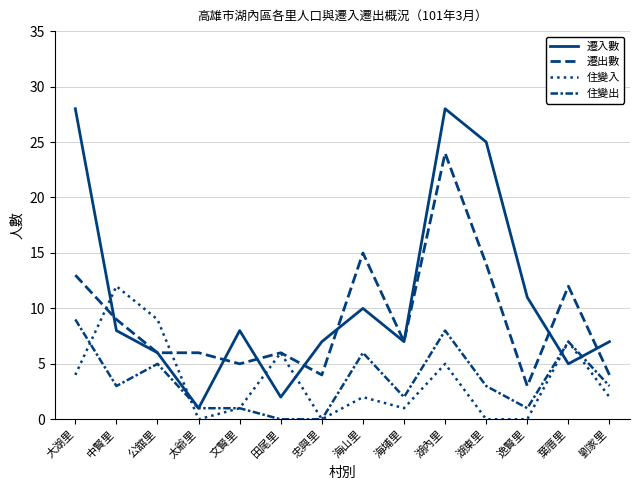

Reading right to left, list all the values displayed in this chart.

遷入數: 劉家里=7	葉厝里=5	逸賢里=11	湖東里=25	湖內里=28	海埔里=7	海山里=10	忠興里=7	田尾里=2	文賢里=8	太爺里=1	公舘里=6	中賢里=8	大湖里=28
遷出數: 劉家里=4	葉厝里=12	逸賢里=3	湖東里=14	湖內里=24	海埔里=7	海山里=15	忠興里=4	田尾里=6	文賢里=5	太爺里=6	公舘里=6	中賢里=9	大湖里=13
住變入: 劉家里=2	葉厝里=7	逸賢里=0	湖東里=0	湖內里=5	海埔里=1	海山里=2	忠興里=0	田尾里=6	文賢里=1	太爺里=0	公舘里=9	中賢里=12	大湖里=4
住變出: 劉家里=3	葉厝里=7	逸賢里=1	湖東里=3	湖內里=8	海埔里=2	海山里=6	忠興里=0	田尾里=0	文賢里=1	太爺里=1	公舘里=5	中賢里=3	大湖里=9